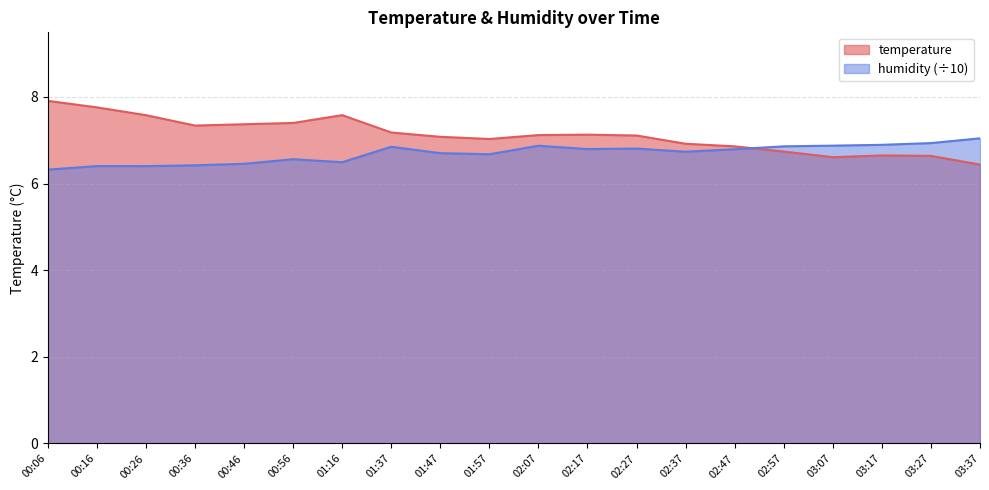

List the series in order of their overall mean, highest first.

temperature, humidity (÷10)